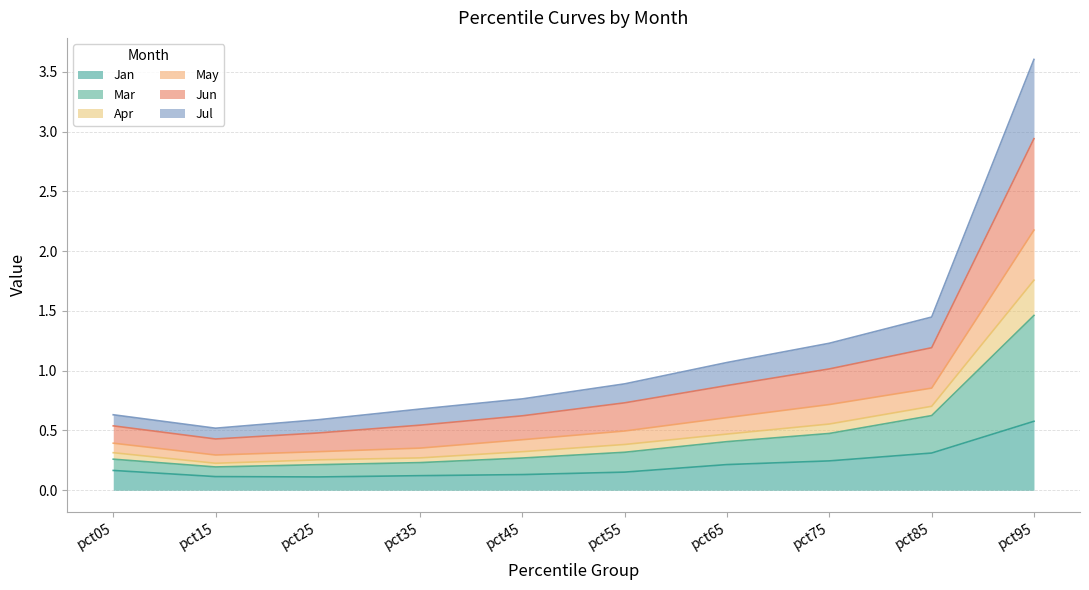

Which series changed the most between pct65 and pct85?

Mar